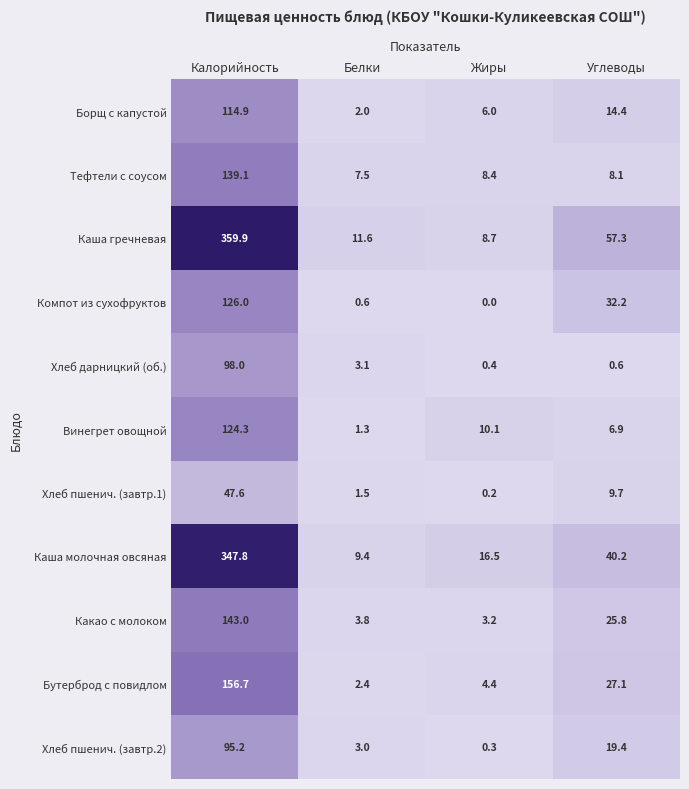

Is the value of Хлеб пшенич. (завтр.2) at Калорийность greater than the value of Бутерброд с повидлом at Калорийность?

No